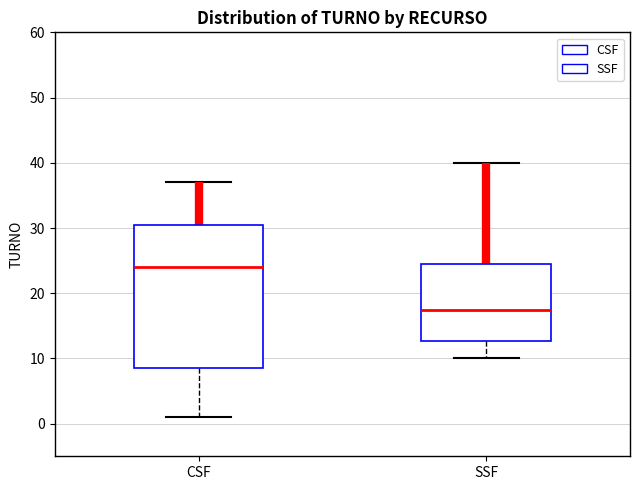

Reading left to right, read every box against the y-axis: the position of its median line, the range the box covers, and the ends of its whiskers. The values are not printed on the chart, so give them approximately, as read against the axis.

CSF: median 24, box 9 to 31, whiskers 1 to 37
SSF: median 18, box 13 to 25, whiskers 10 to 40